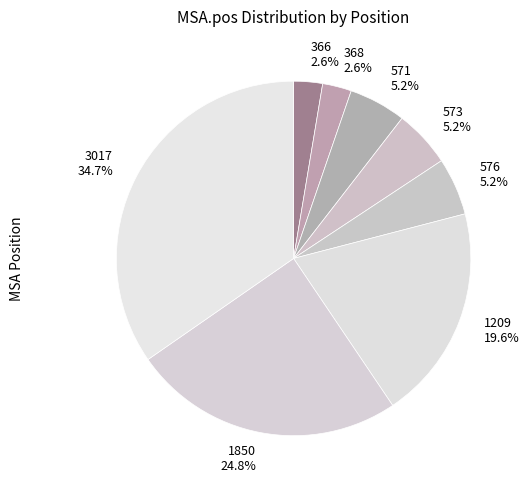

True or false: 571 accounts for 5% of the total.

True